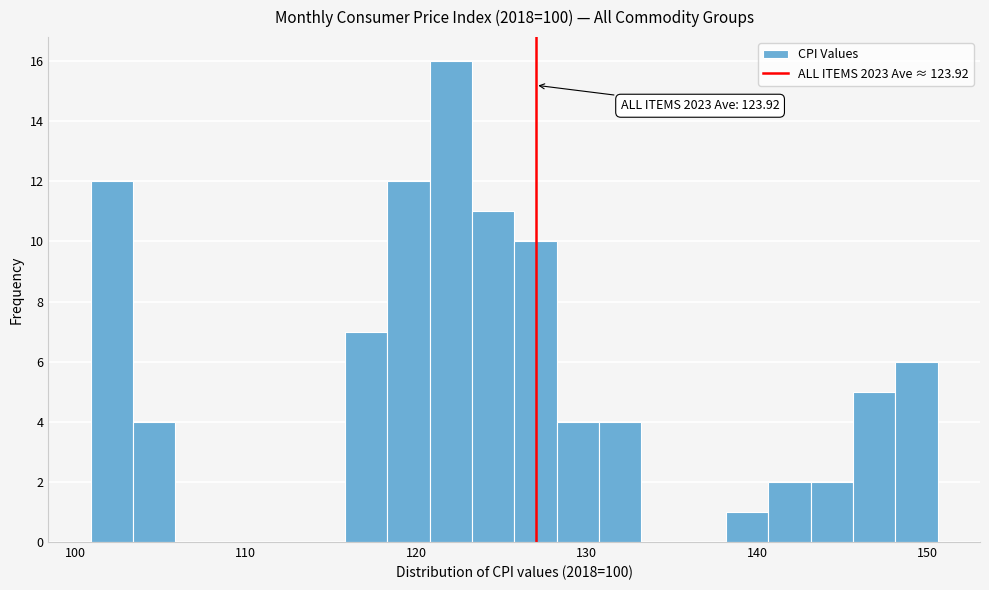

Around what value on the x-axis is the tallest bar? Give the approximate position of its centre, as read against the axis.

122